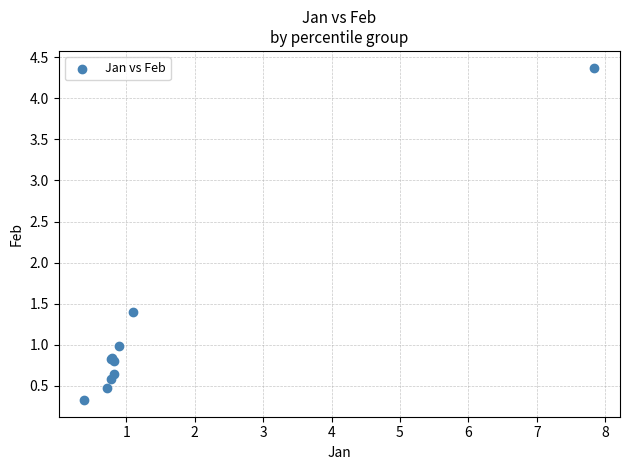

What Y value in the scatter plot is closest to 2?

1.4